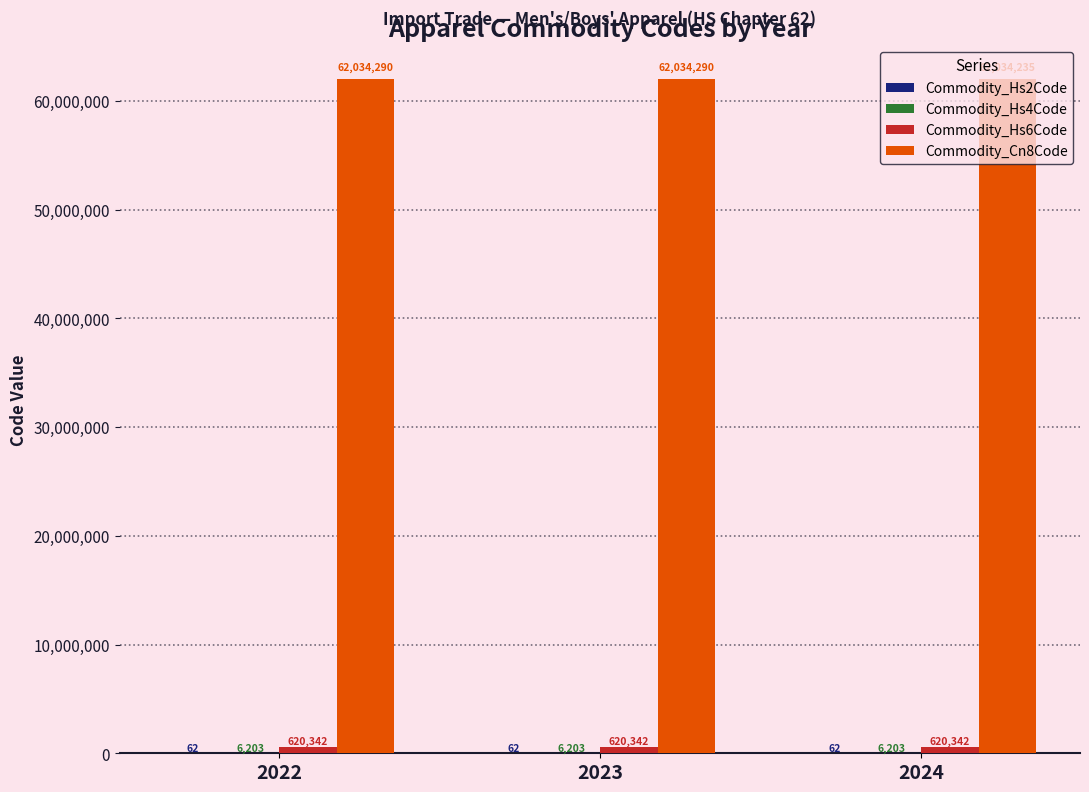

Which series has the largest total across all categories?

Commodity_Cn8Code